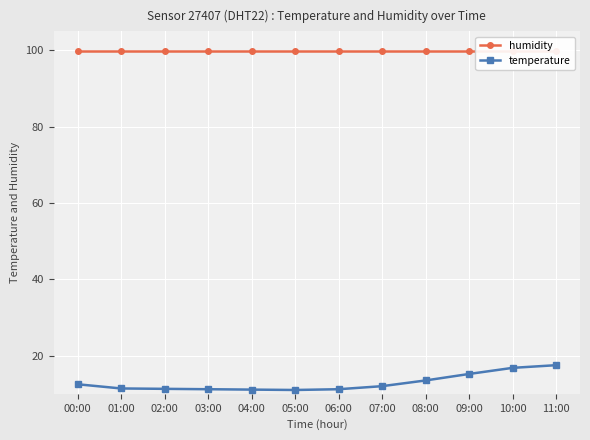

True or false: temperature and humidity cross at least once.

False